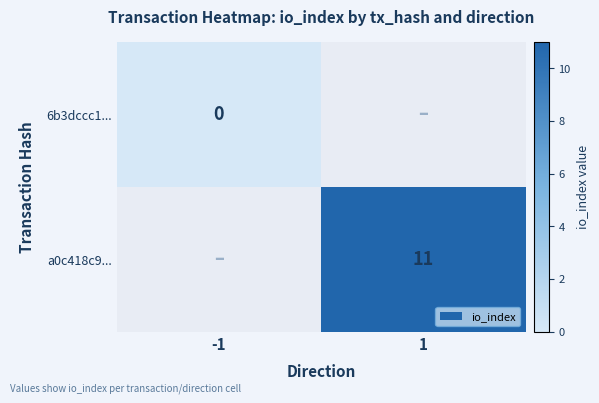

Is it true that a0c418c9... equals 20 at 1?

False